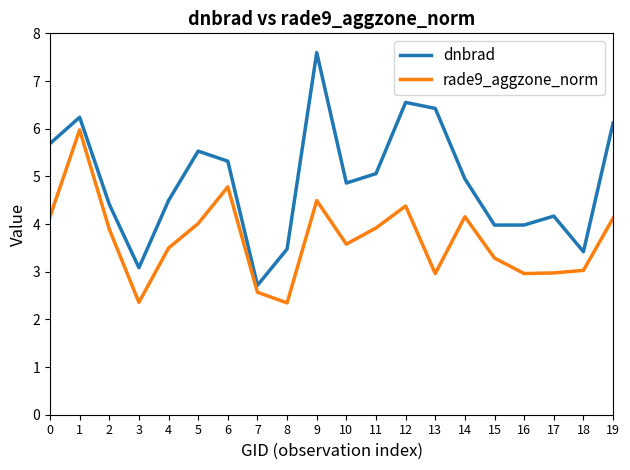

True or false: dnbrad has a value of 5.3 at 6.

True